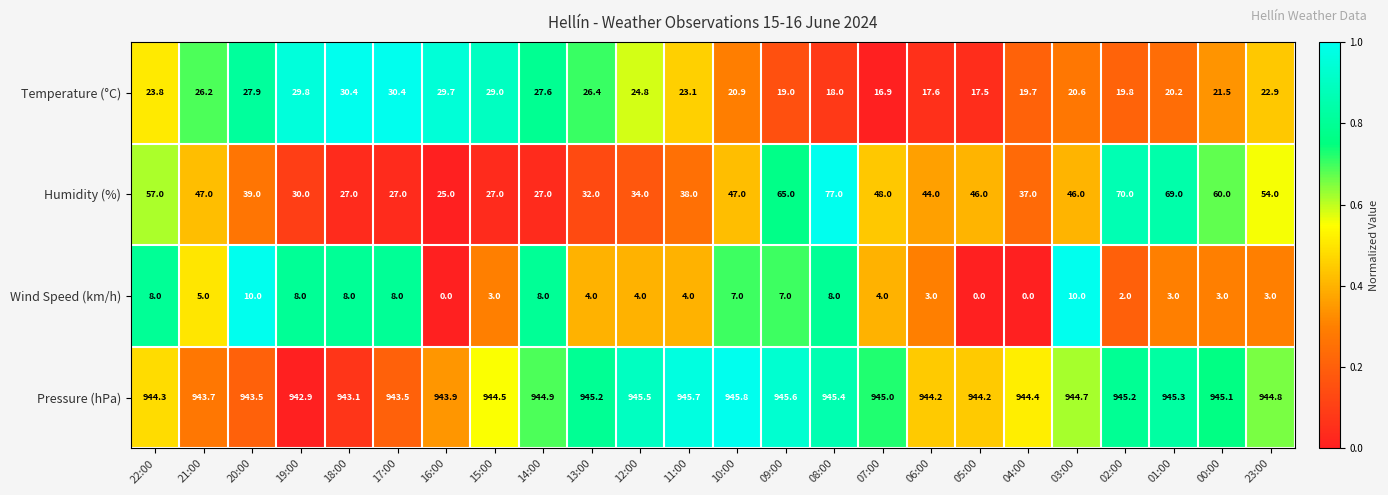

What is the difference between the maximum and second lowest values in the Temperature (°C) series?

12.9